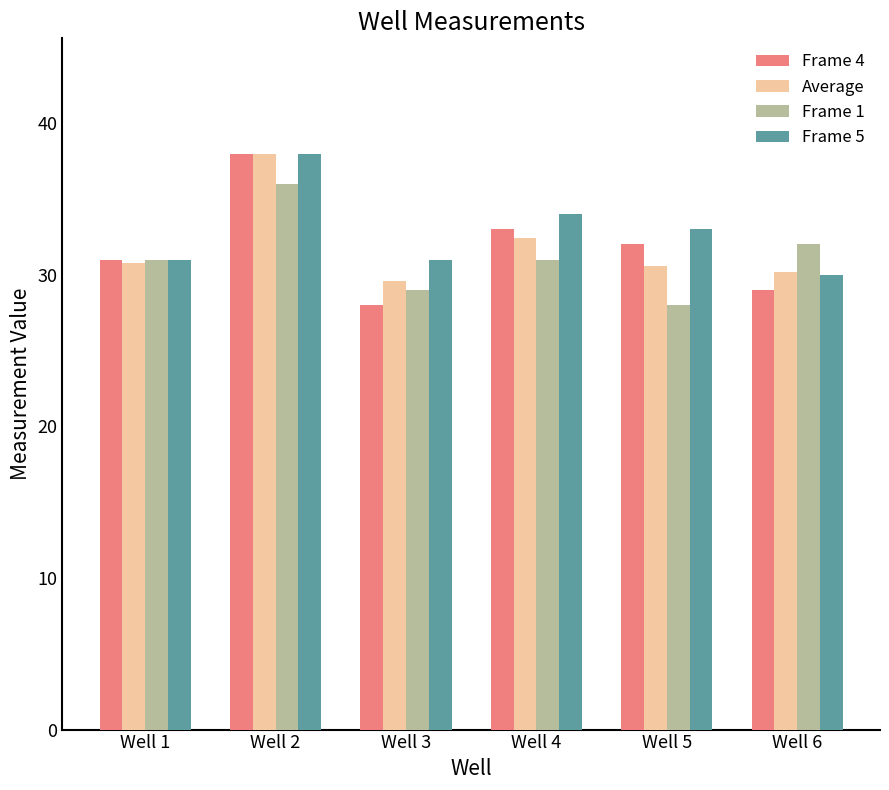

Is the value of Frame 1 at Well 4 greater than the value of Frame 4 at Well 2?

No